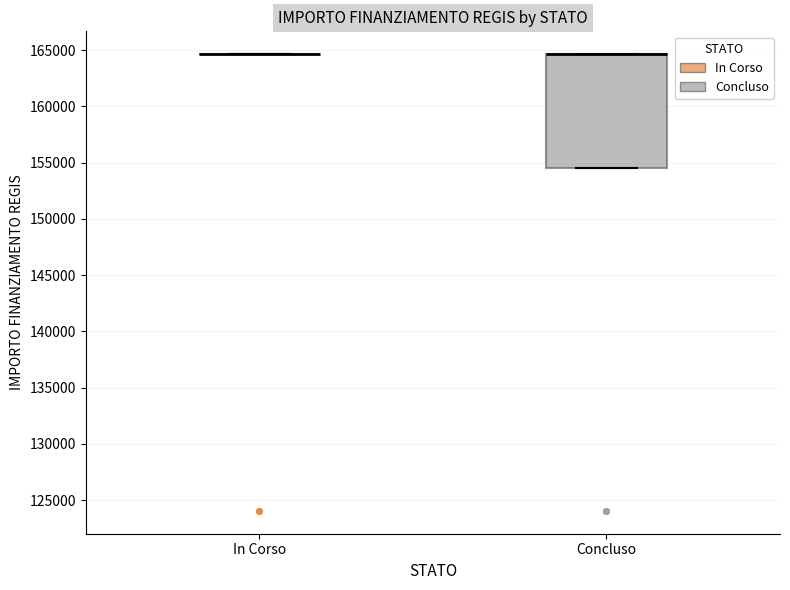

Reading left to right, read every box against the y-axis: the position of its median line, the range the box covers, and the ends of its whiskers. The values are not printed on the chart, so give them approximately, as read against the axis.

In Corso: box collapsed to a line at 164500, whiskers 164500 to 164500
Concluso: median 164500 (drawn on the box's upper edge), box 154500 to 164500, whiskers 154500 to 164500